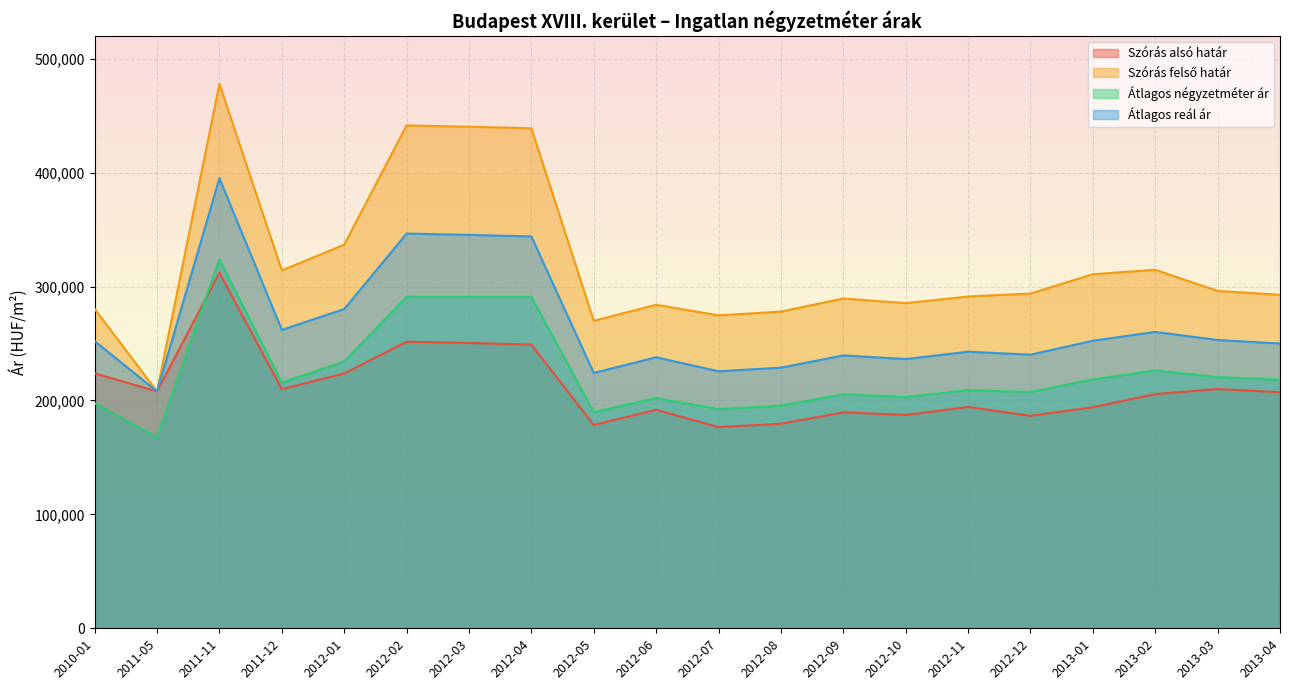

What is the greatest value displayed?

477968